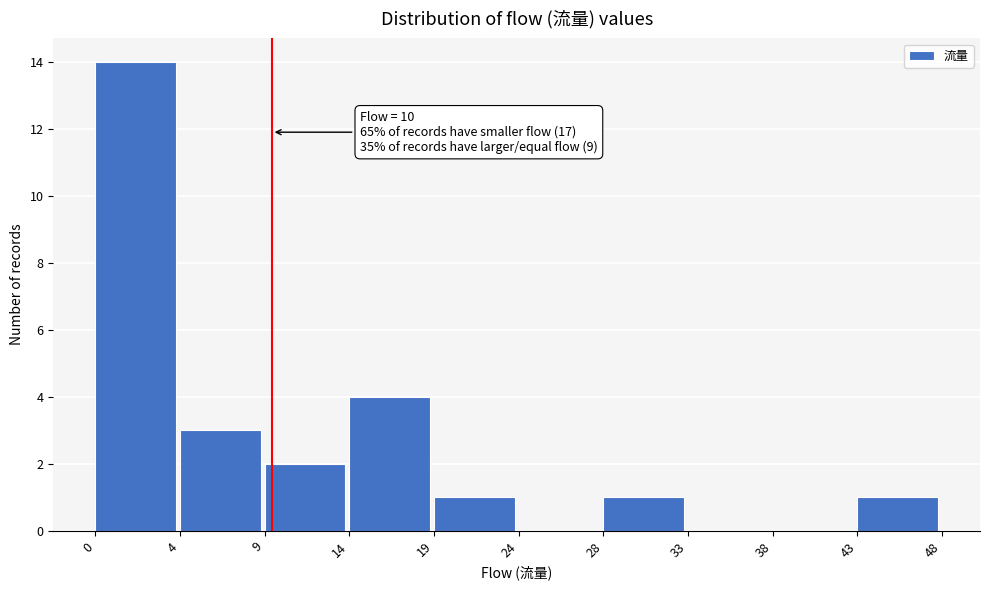

Reading left to right, what are all the values shown in this chart?

0=14	4=3	9=2	14=4	19=1	24=0	28=1	33=0	38=0	43=1